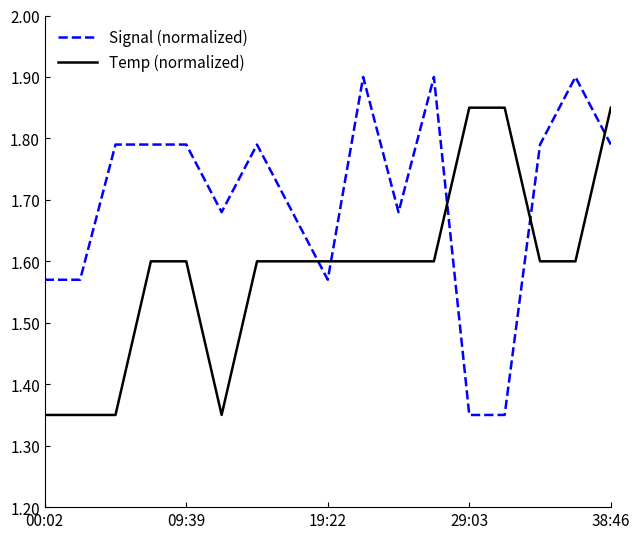

True or false: Signal (normalized) and Temp (normalized) cross at least once.

True